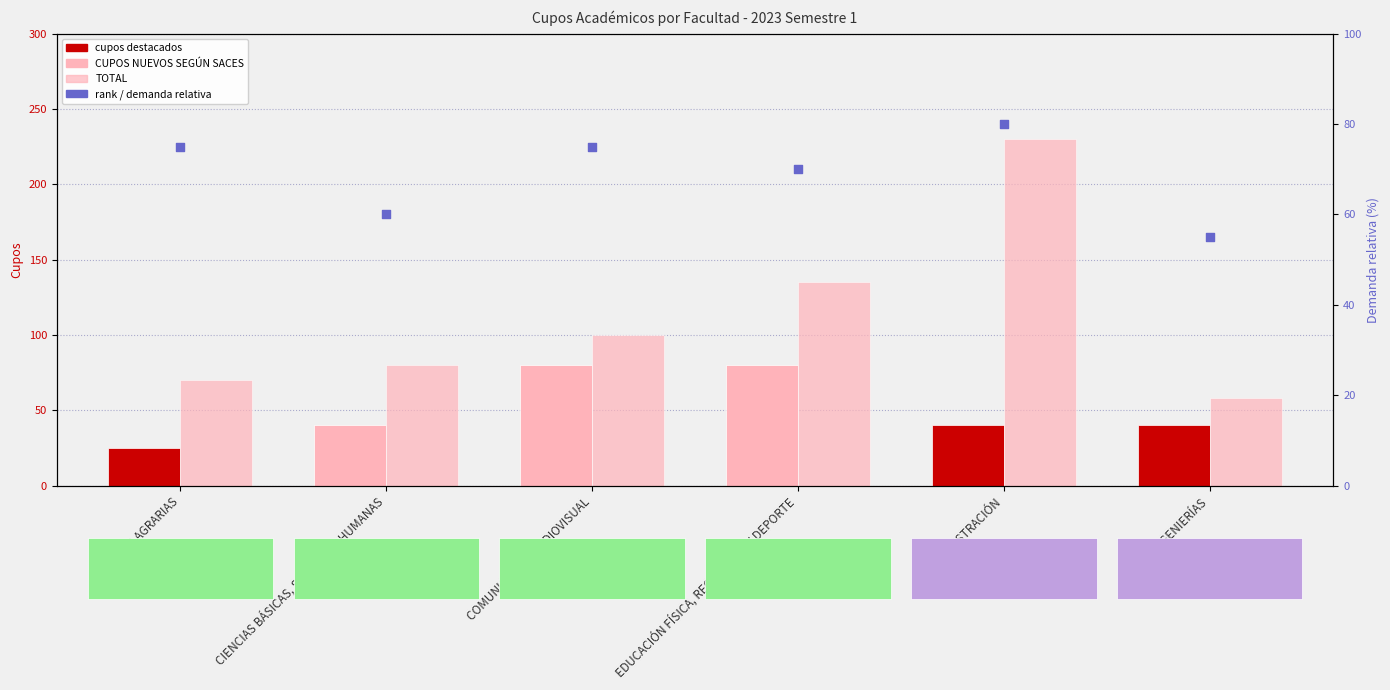

At how many categories does at least one series exceed 178?

1